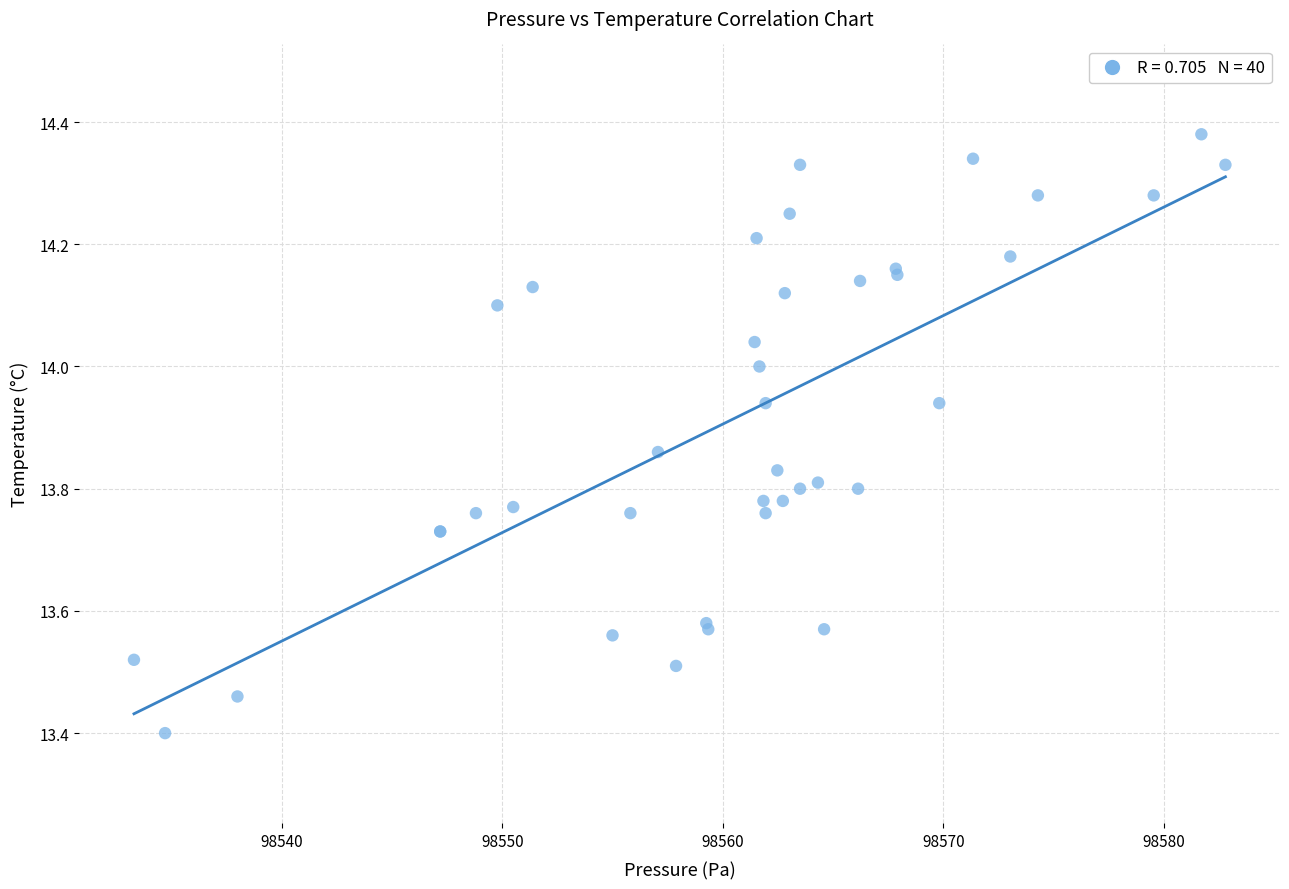

What Y value in the scatter plot is closest to 13?

13.4